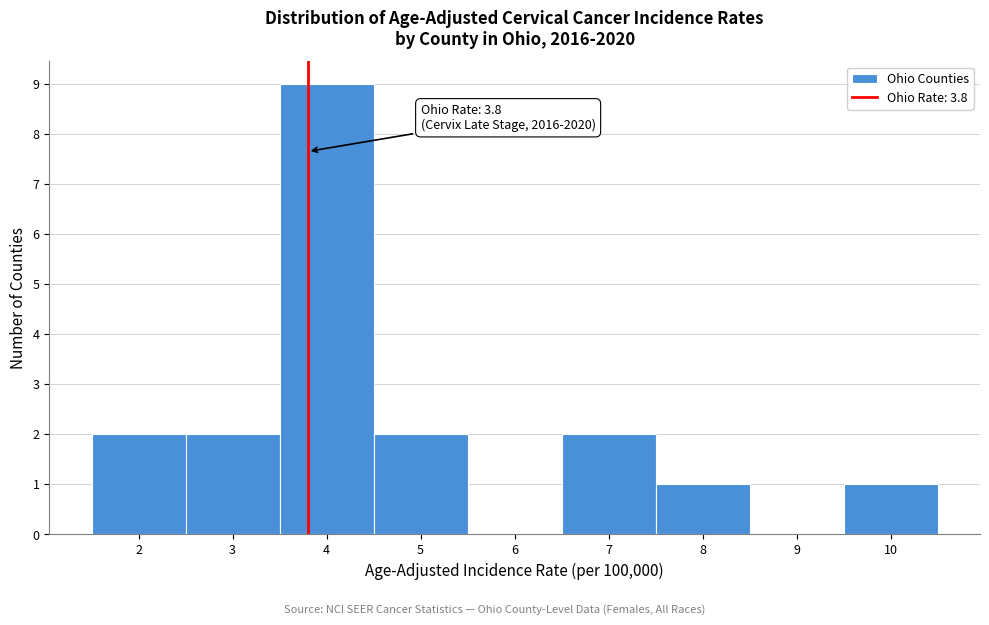

Which range on the x-axis has the tallest bar?

3.5 to 4.5